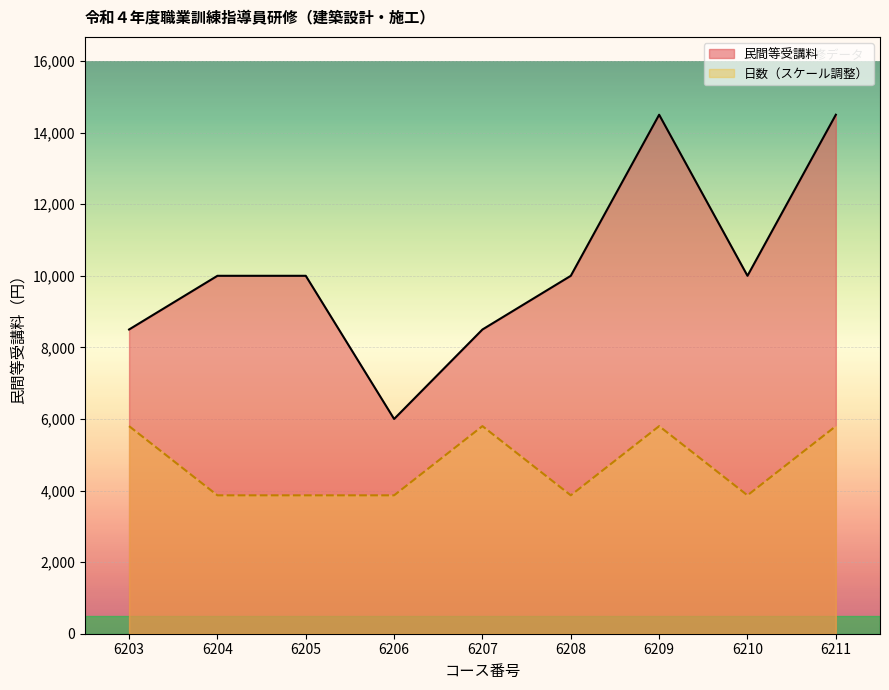

Reading left to right, transcribe all the data shown in this chart.

民間等受講料: 6203=8500.0	6204=10000.0	6205=10000.0	6206=6000.0	6207=8500.0	6208=10000.0	6209=14500.0	6210=10000.0	6211=14500.0
日数: 6203=5800.0	6204=3866.7	6205=3866.7	6206=3866.7	6207=5800.0	6208=3866.7	6209=5800.0	6210=3866.7	6211=5800.0